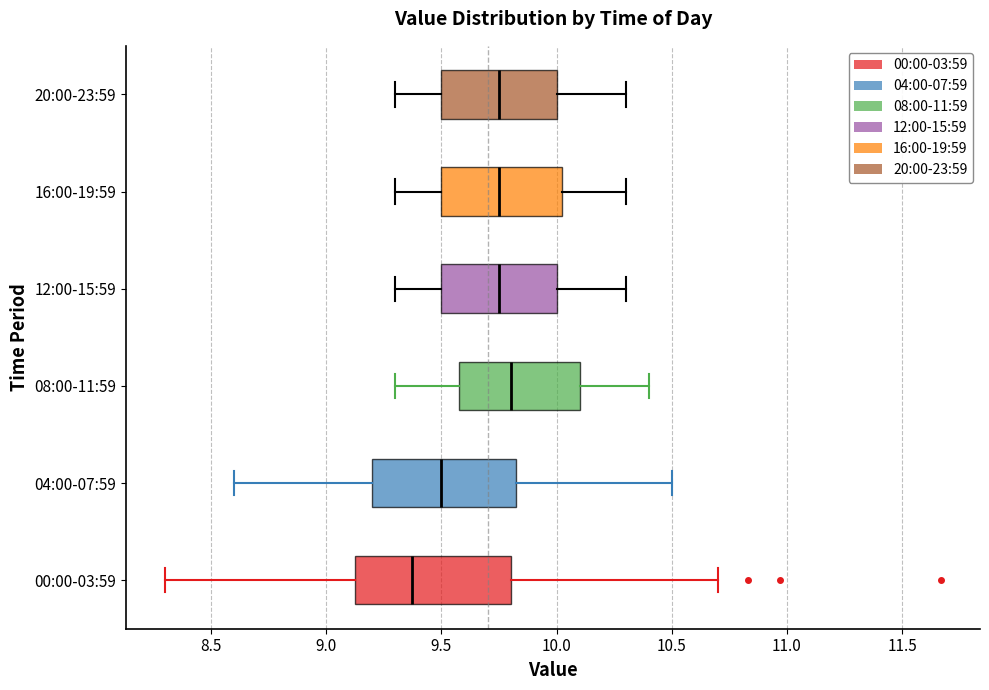

Reading bottom to top, transcribe this box plot: for each box, give where its median line is, the range the box spans, and where its two whiskers end, as read against the x-axis. The values are not printed on the chart, so give them approximately, as read against the axis.

00:00-03:59: median 9.35, box 9.10 to 9.80, whiskers 8.30 to 10.70
04:00-07:59: median 9.50, box 9.20 to 9.85, whiskers 8.60 to 10.50
08:00-11:59: median 9.80, box 9.60 to 10.10, whiskers 9.30 to 10.40
12:00-15:59: median 9.75, box 9.50 to 10.00, whiskers 9.30 to 10.30
16:00-19:59: median 9.75, box 9.50 to 10.05, whiskers 9.30 to 10.30
20:00-23:59: median 9.75, box 9.50 to 10.00, whiskers 9.30 to 10.30